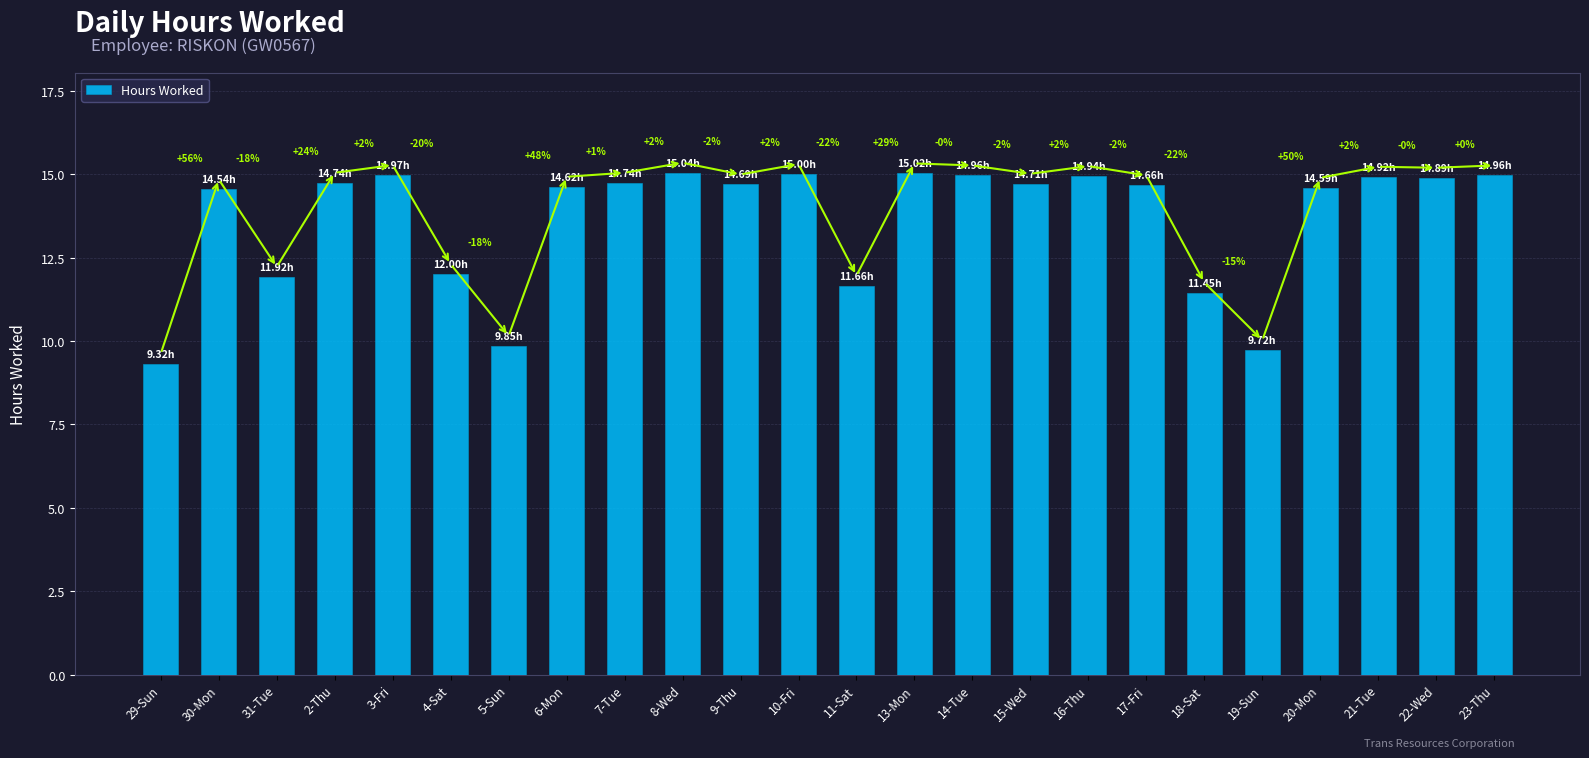

True or false: the data shows 9.8 at 5-Sun.

True